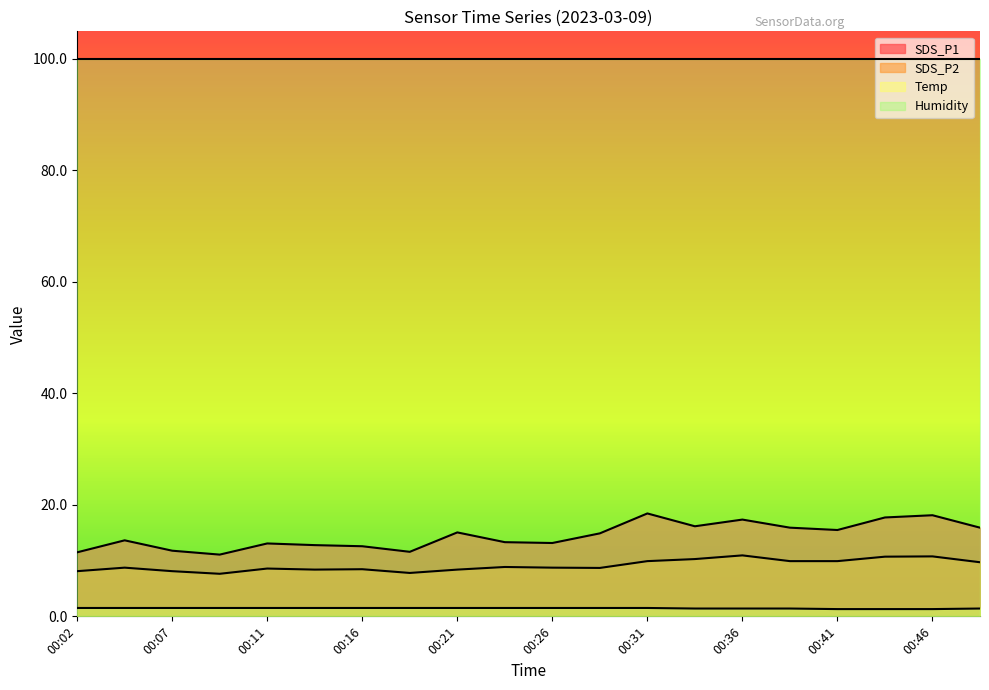

The value of SDS_P1 at 00:14 is 12.8. True or false?

True